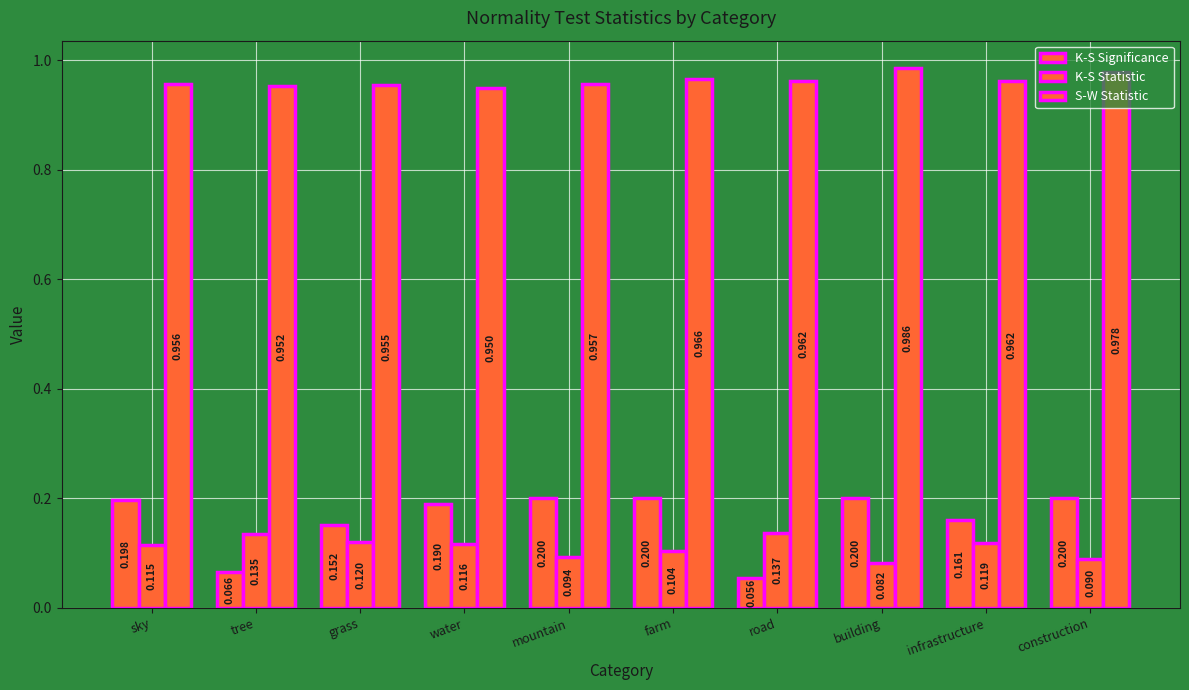

How many categories are shown in the chart?

10